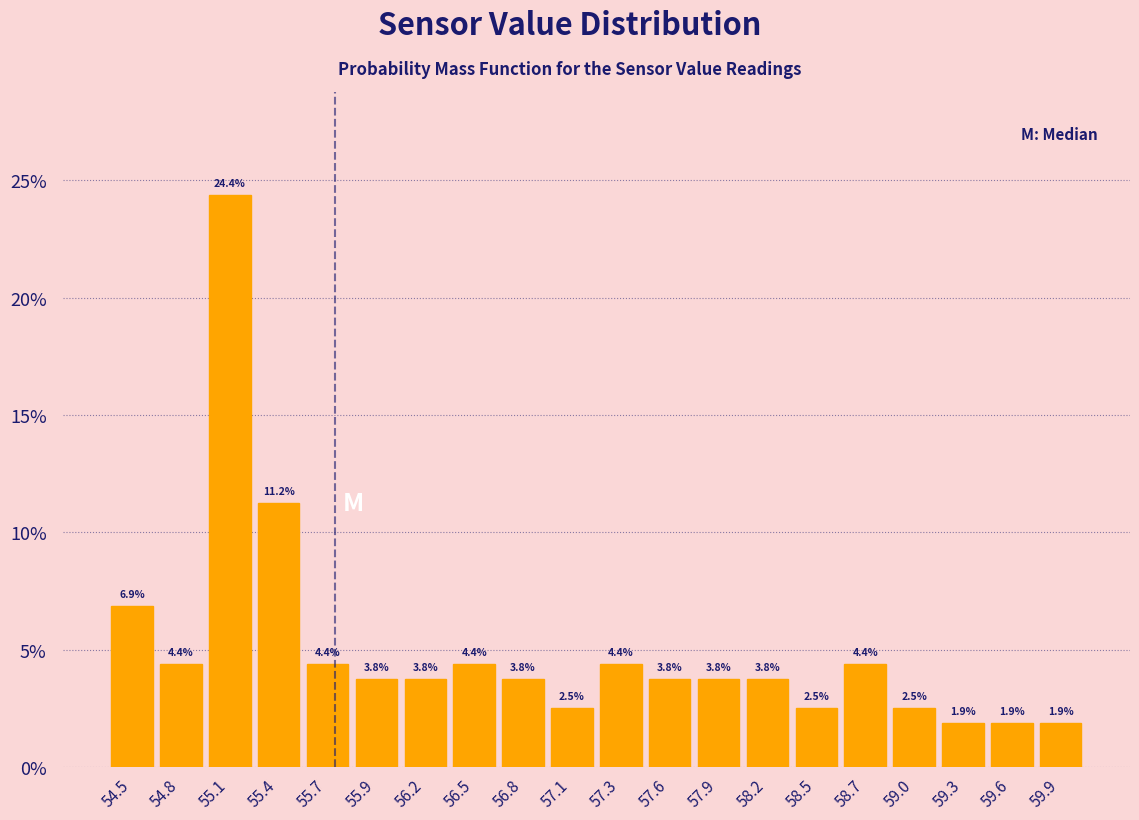

Reading left to right, list every bar in this chart as the range it spans on the x-axis followed by its height. The bar edges are not printed on the chart, so give them approximately, as read against the axis.

54.40 to 54.68: 6.9
54.68 to 54.96: 4.4
54.96 to 55.24: 24.4
55.24 to 55.52: 11.2
55.52 to 55.80: 4.4
55.80 to 56.08: 3.8
56.08 to 56.36: 3.8
56.36 to 56.64: 4.4
56.64 to 56.92: 3.8
56.92 to 57.20: 2.5
57.20 to 57.48: 4.4
57.48 to 57.76: 3.8
57.76 to 58.04: 3.8
58.04 to 58.32: 3.8
58.32 to 58.60: 2.5
58.60 to 58.88: 4.4
58.88 to 59.16: 2.5
59.16 to 59.44: 1.9
59.44 to 59.72: 1.9
59.72 to 60.00: 1.9